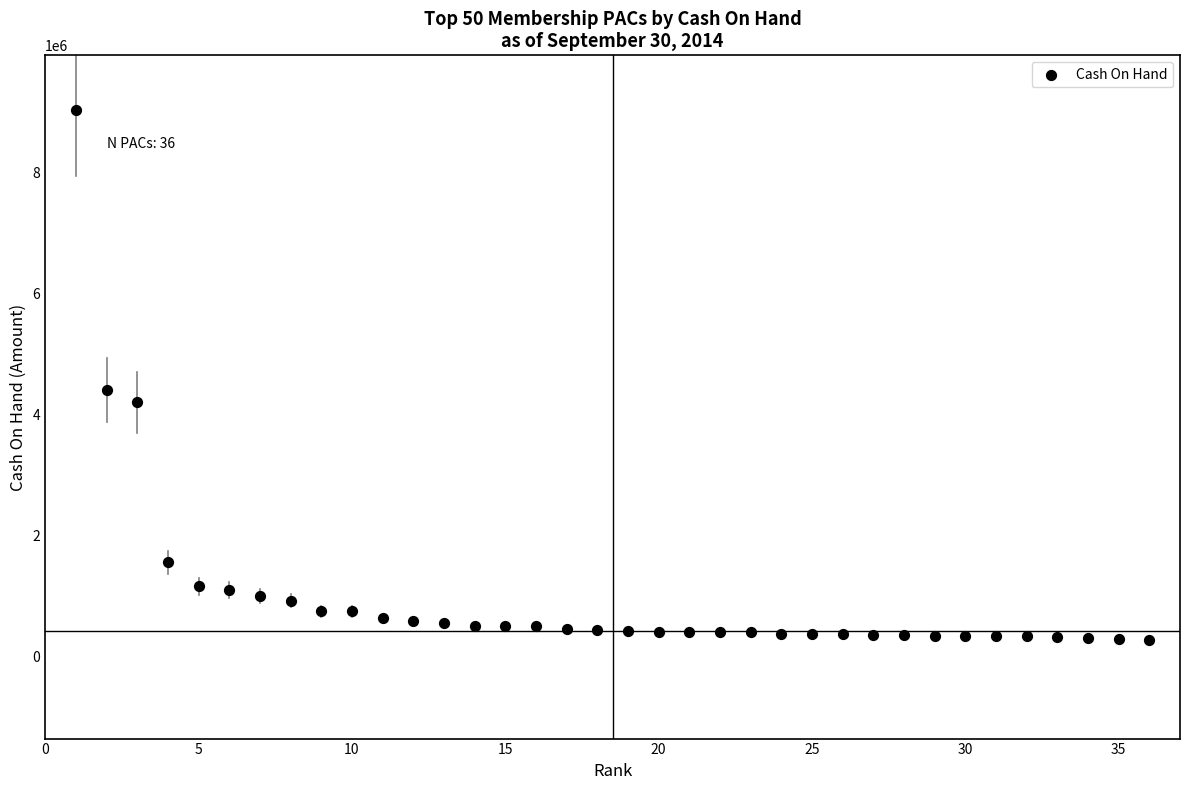

What Y value in the scatter plot is closest to 4654023?

4398809.7